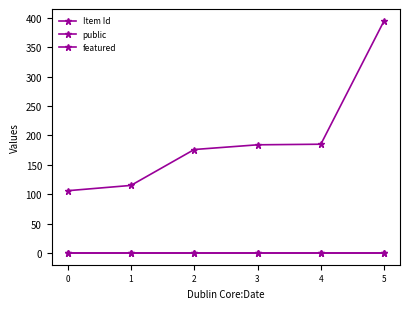

What is the minimum value for Item Id?

106